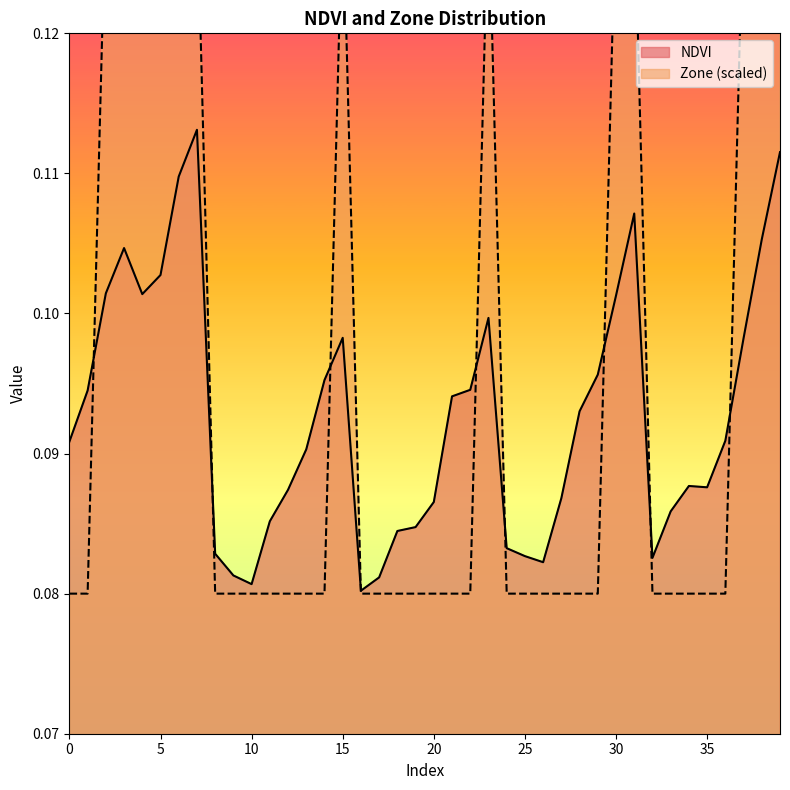

True or false: Zone has a value of 0.1 at 10.

False